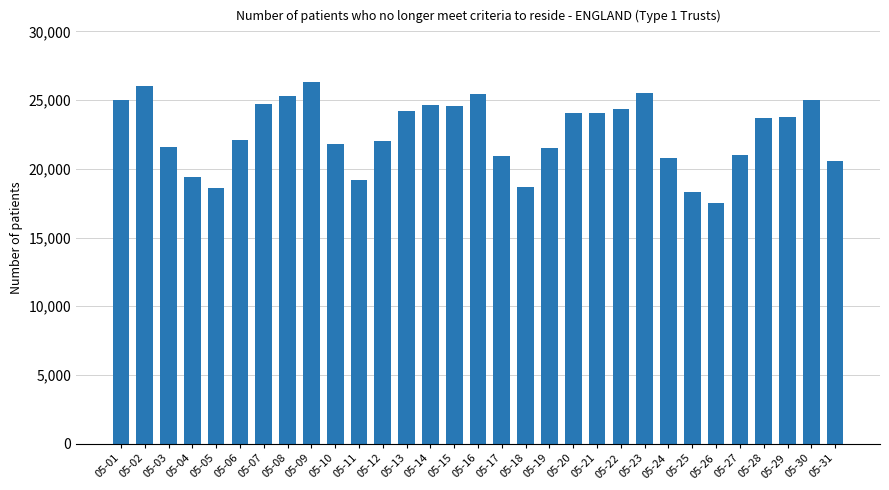

The value at 05-28 is 23726. True or false?

True